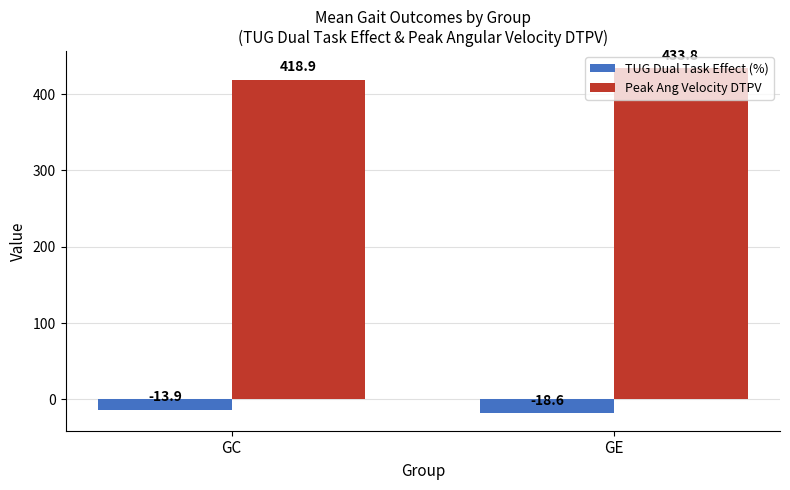

Reading right to left, list all the values displayed in this chart.

TUG Dual Task Effect (%): -18.6	-13.9
Peak Ang Velocity DTPV: 433.8	418.9